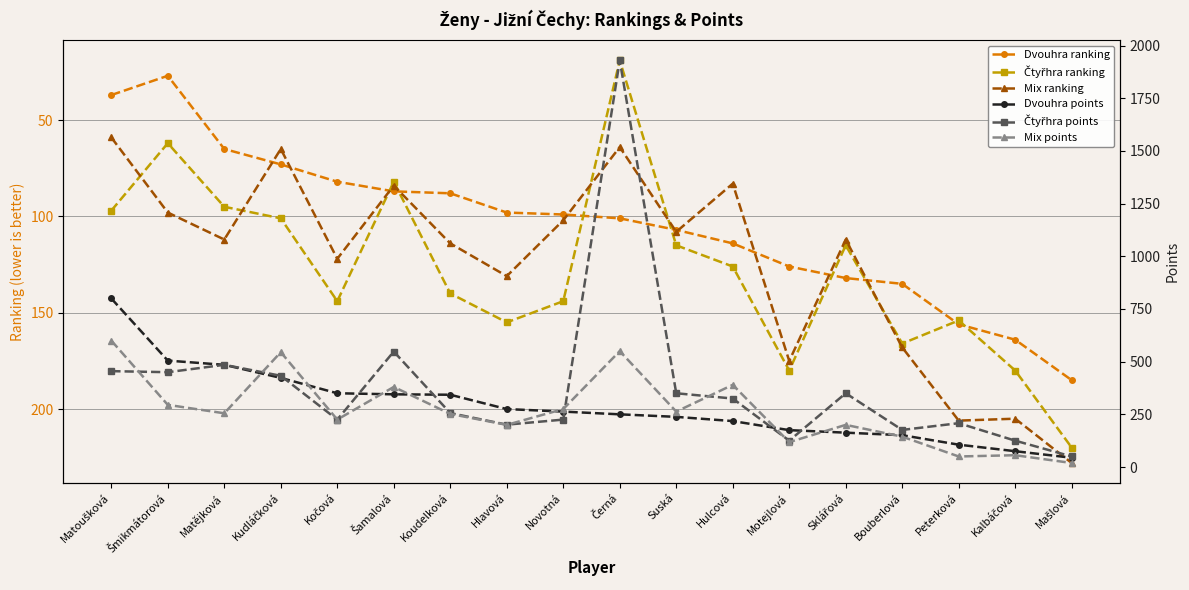

At how many categories does at least one series exceed 1318?

1